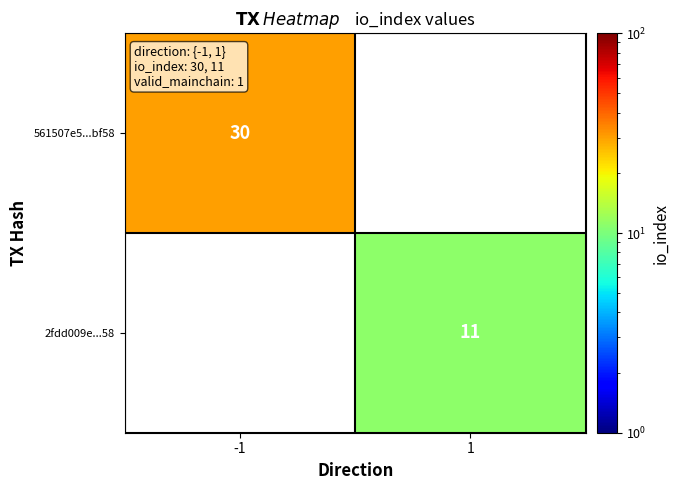

At which category does the chart reach its peak across all series?

-1